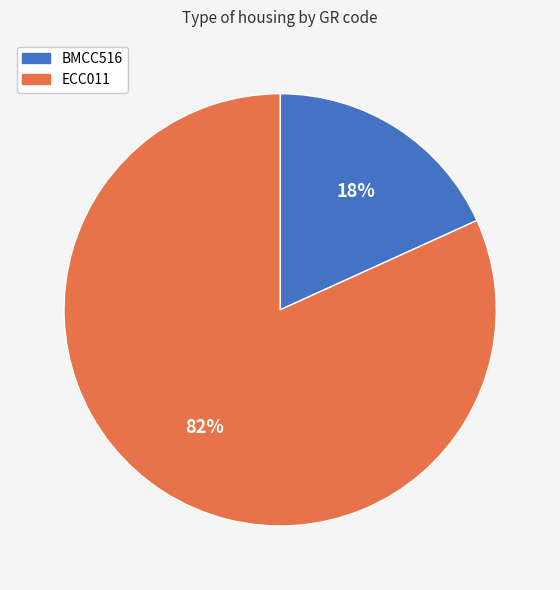

Between BMCC516 and ECC011, which is larger?

ECC011